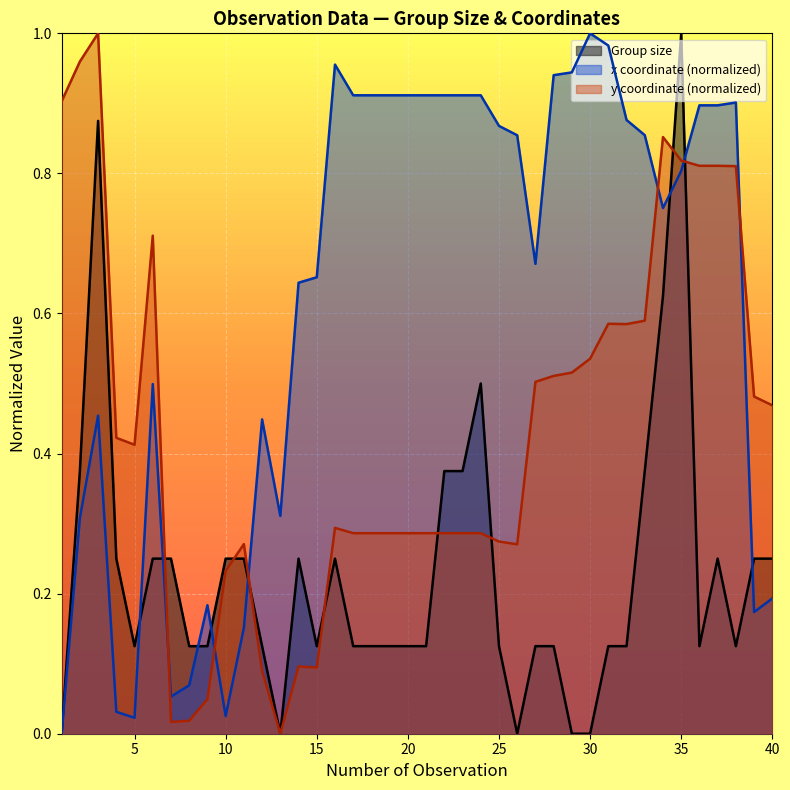

Rank the categories by Group size value from lowest to highest.

1, 13, 26, 29, 30, 5, 8, 9, 12, 15, 17, 18, 19, 20, 21, 25, 27, 28, 31, 32, 36, 38, 4, 6, 7, 10, 11, 14, 16, 37, 39, 40, 2, 22, 23, 33, 24, 34, 3, 35